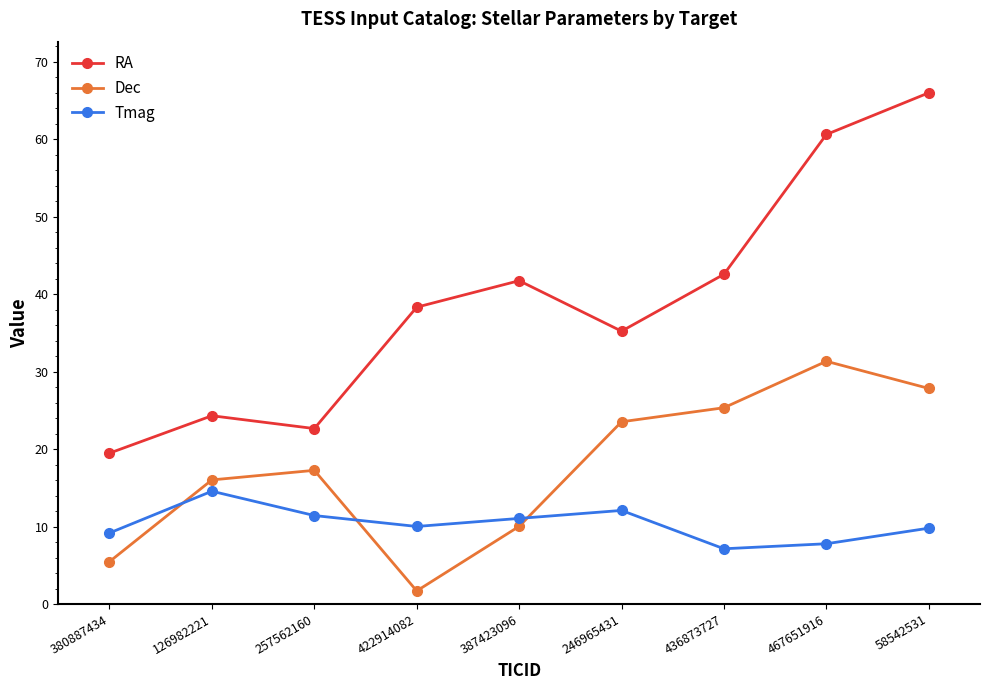

What is the difference between the maximum and second lowest values in the RA series?

43.3